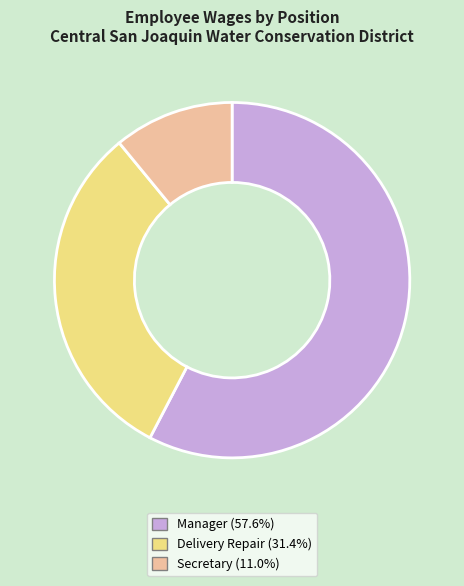

Approximately how many times larger is the value at Delivery Repair (31.4%) compared to Secretary (11.0%)?

2.9